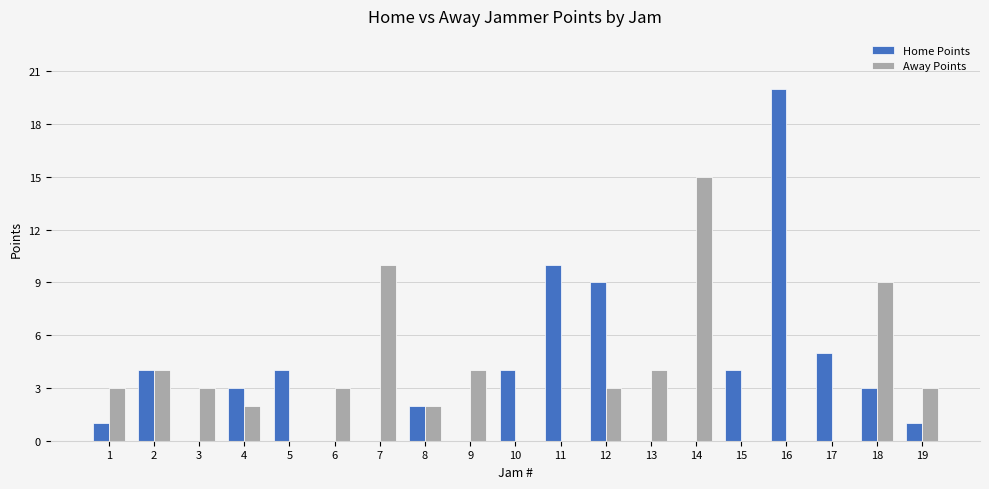

How many data points does each series have?

19